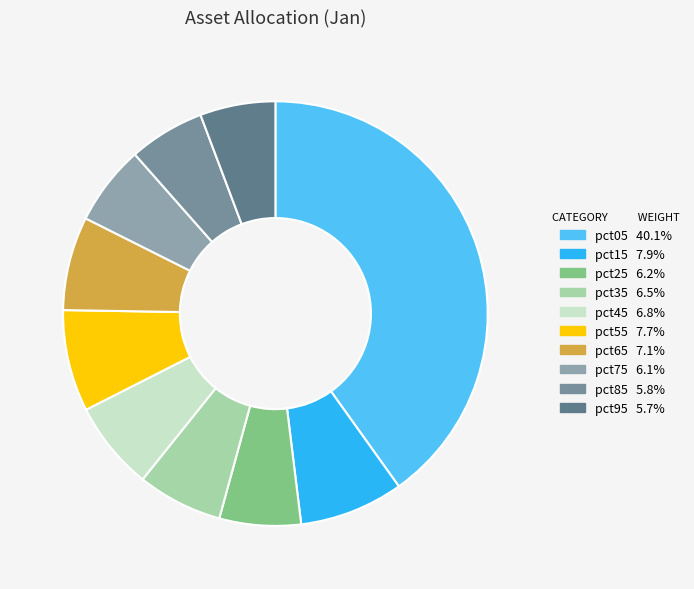

True or false: pct05 accounts for 54% of the total.

False